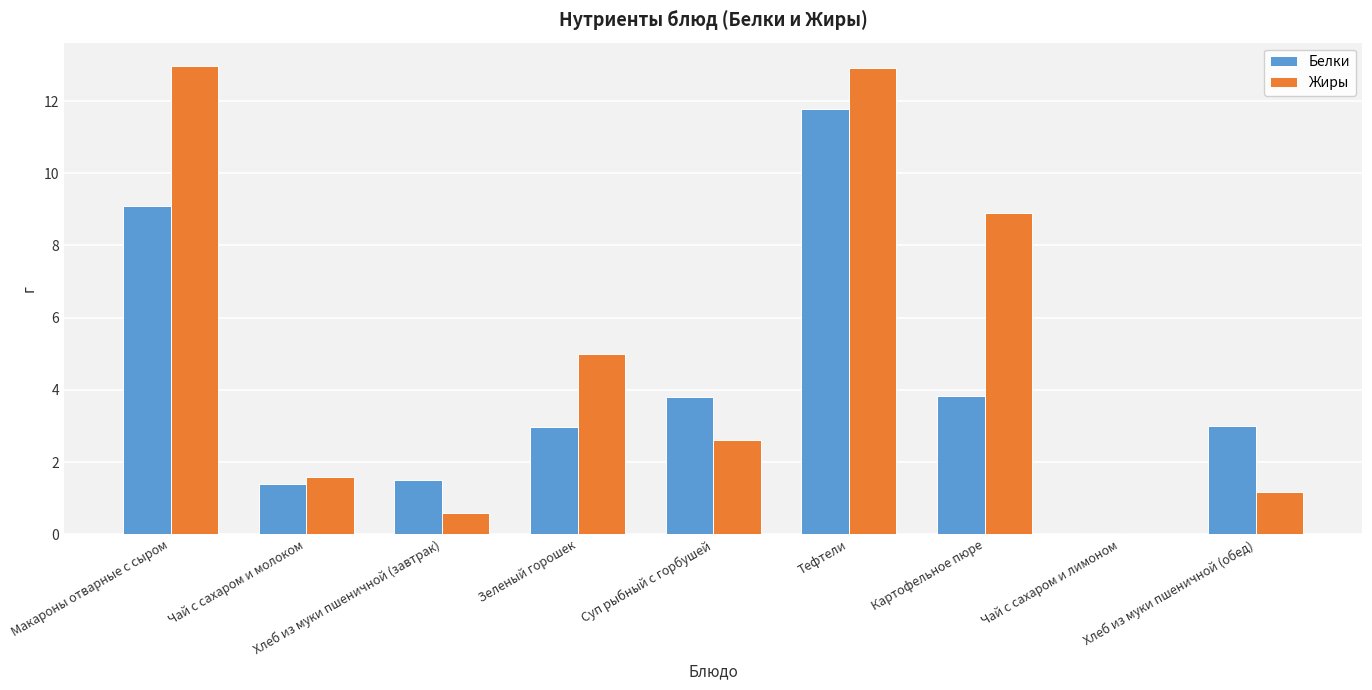

At which category is the sum across all series the highest?

Тефтели